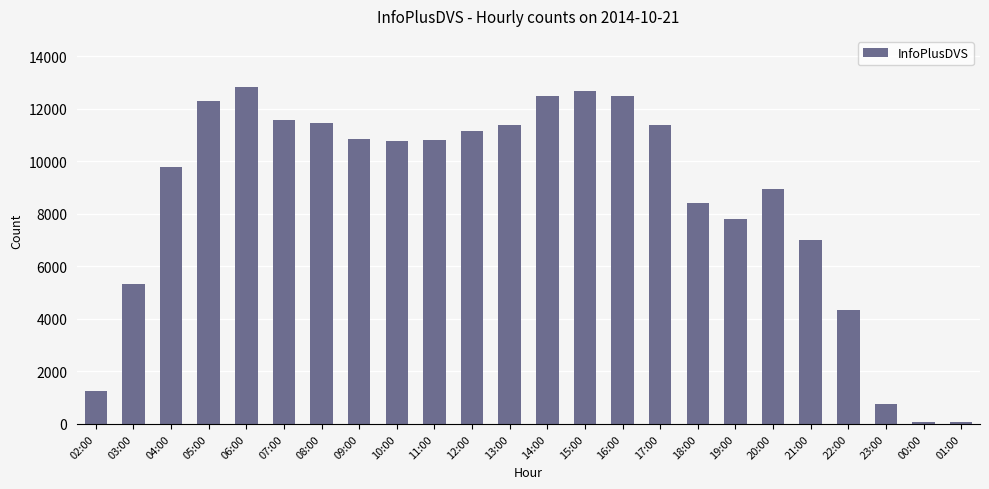

The value at 18:00 is 8399. True or false?

True